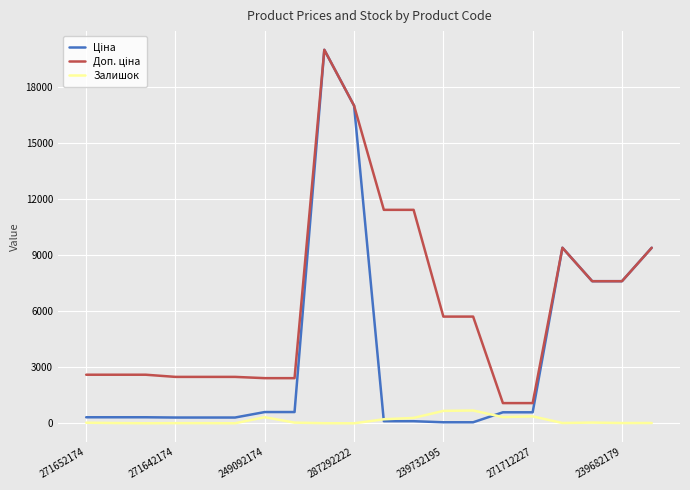

What is the label of the 17th point from the left?

16